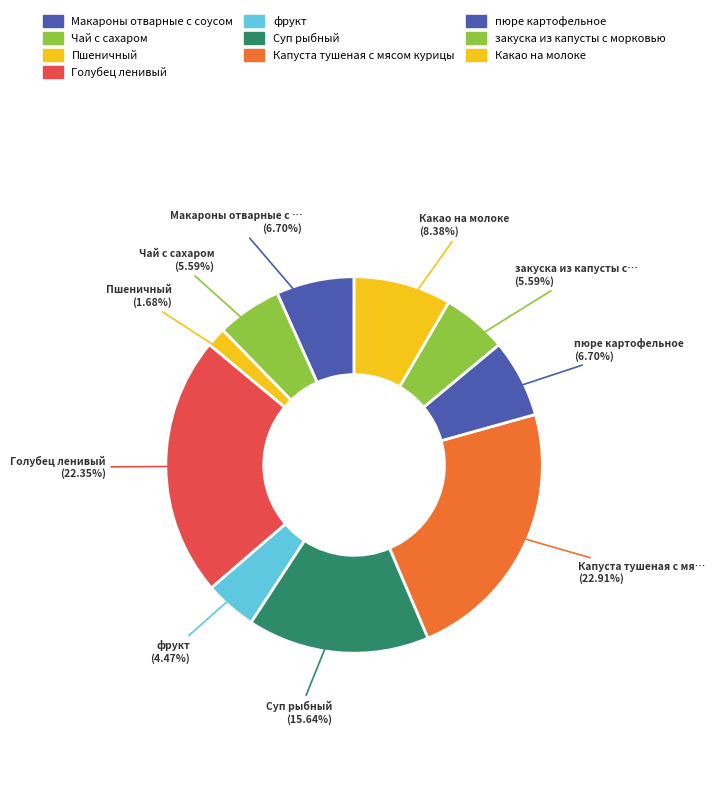

Count the number of slices in the pie.

10